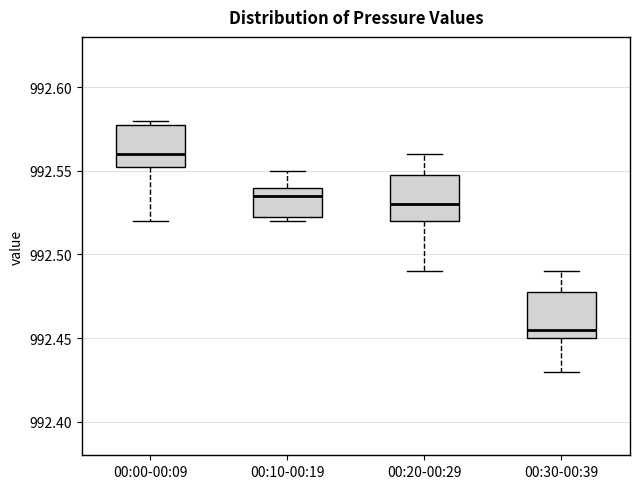

Which box has the highest median line?

00:00-00:09